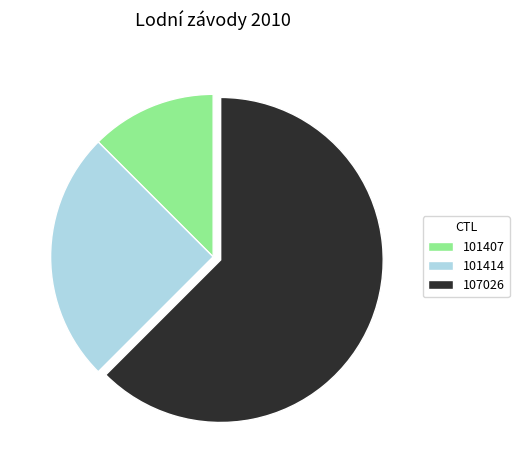

Which category has the smallest portion of the pie?

101407